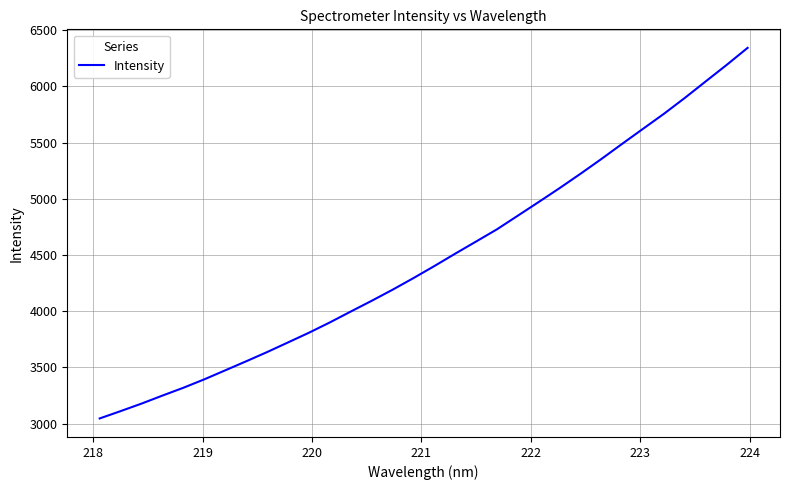

Reading left to right, list all the values displayed in this chart.

3046.3	3111.3	3178.2	3249.6	3319.1	3394.0	3474.1	3554.4	3636.3	3722.1	3808.3	3900.1	3996.8	4092.3	4190.9	4294.4	4401.5	4511.9	4620.0	4728.7	4850.2	4971.8	5095.4	5223.0	5354.4	5489.9	5623.7	5757.2	5898.3	6045.2	6191.4	6342.5